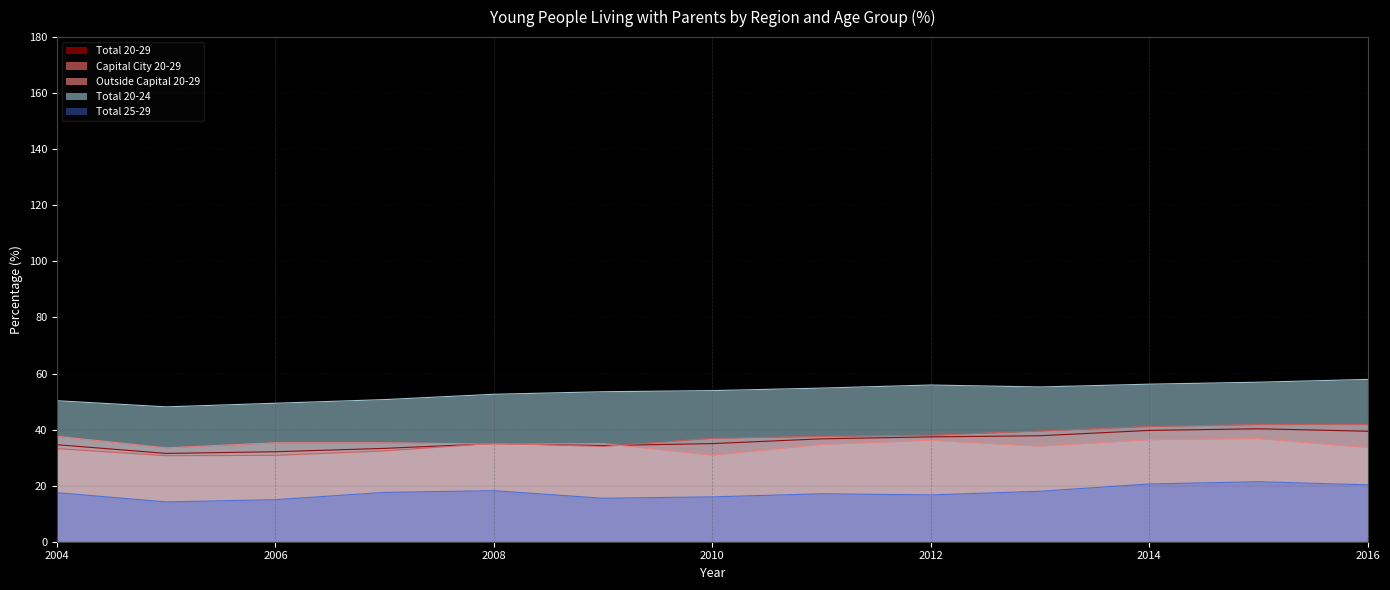

Rank the series at 2009 from highest to lowest value.

Total 20-24, Outside Capital 20-29, Total 20-29, Capital City 20-29, Total 25-29